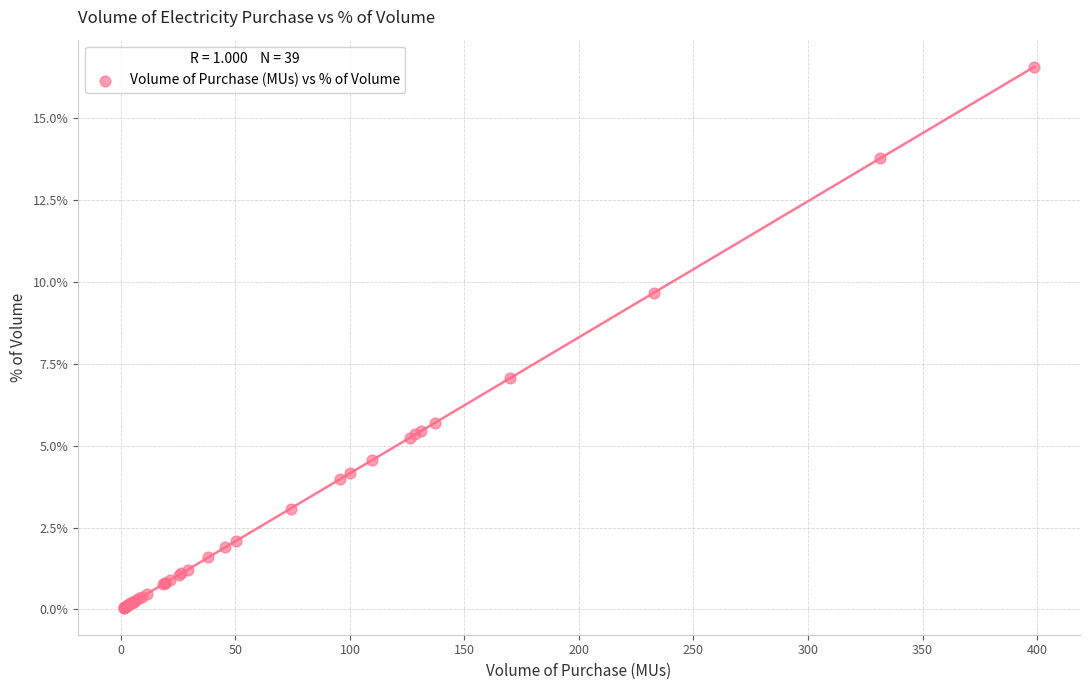

What Y value in the scatter plot is closest to 8?

7.1